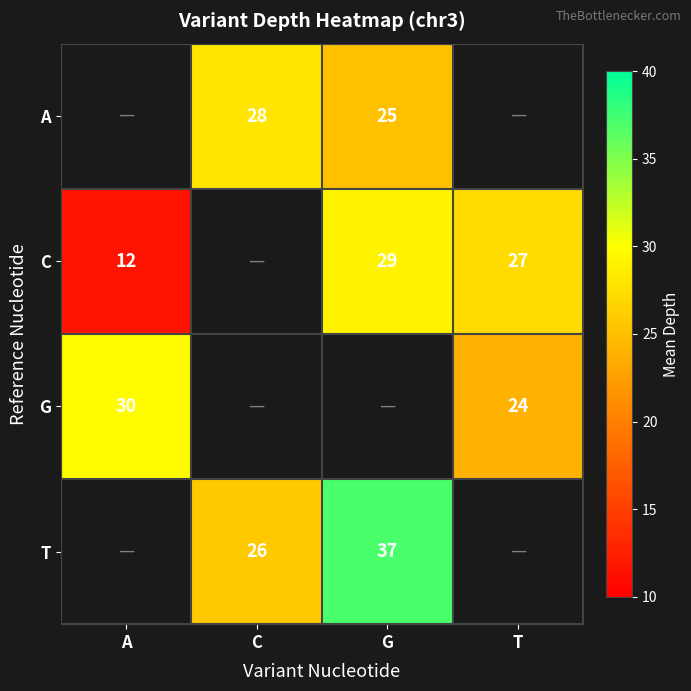

True or false: T has a value of 26 at C.

True